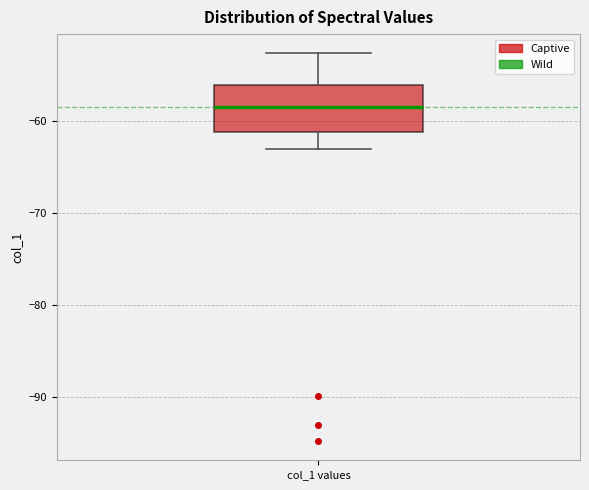

Transcribe this box plot: give where the median line is, the range the box spans, and where the two whiskers end, as read against the y-axis. The values are not printed on the chart, so give them approximately, as read against the axis.

median -59, box -61 to -56, whiskers -63 to -53